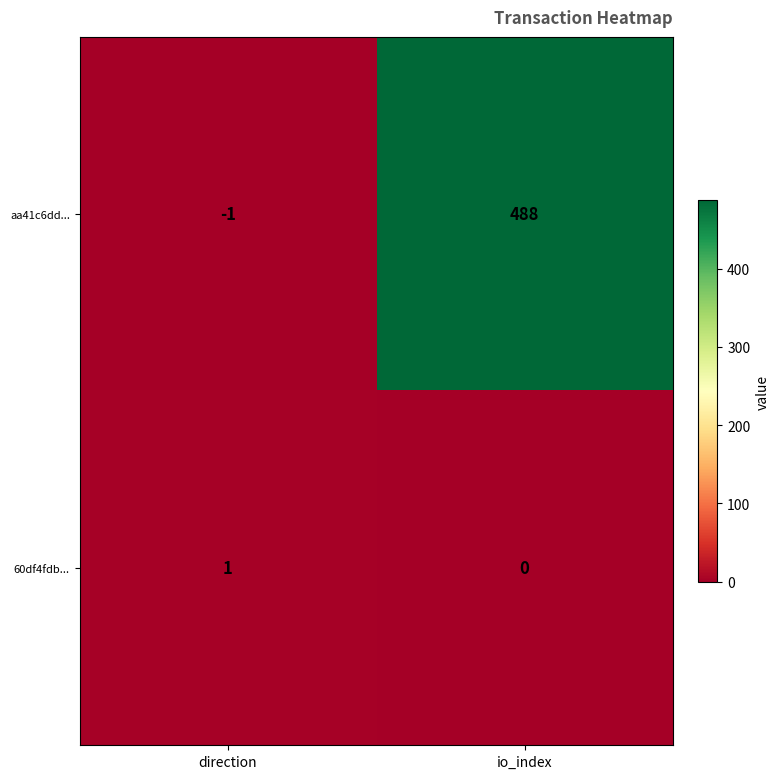

Rank the series by their maximum value, from lowest to highest.

60df4fdb..., aa41c6dd...